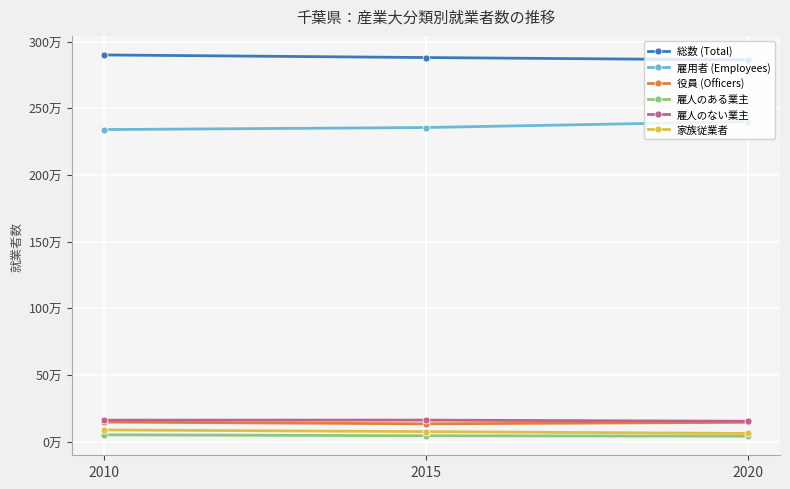

Rank the series at 2010 from lowest to highest value.

雇人のある業主, 家族従業者, 役員 (Officers), 雇人のない業主, 雇用者 (Employees), 総数 (Total)